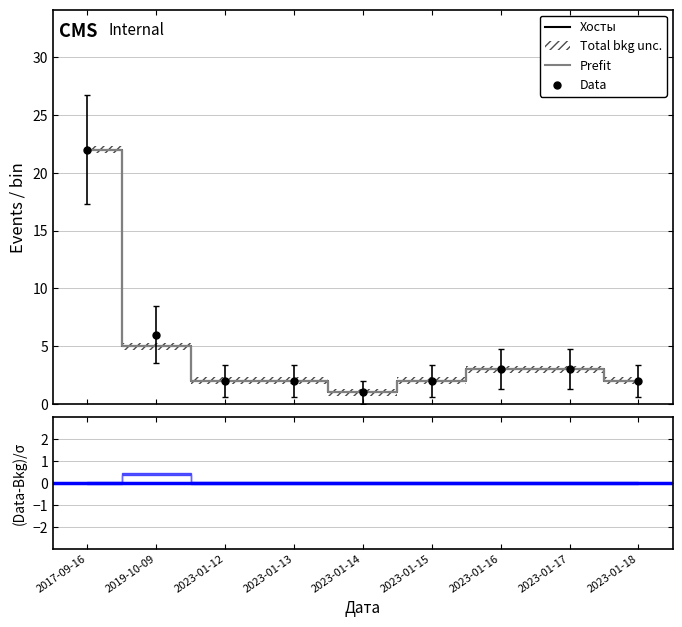

Which series has the largest Y range (max minus min)?

Хосты